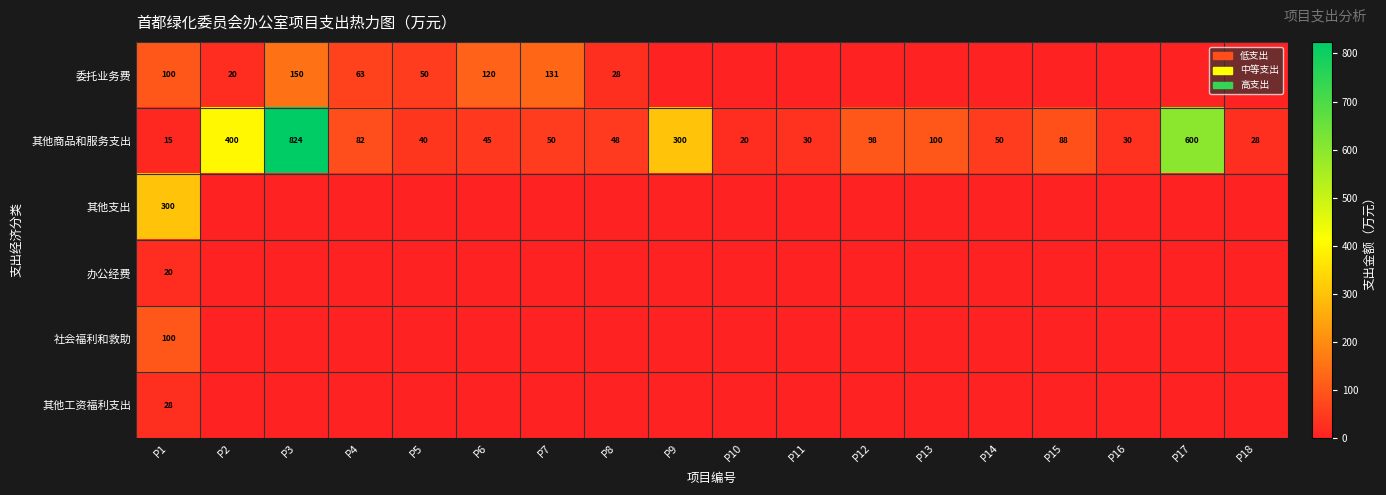

What is the average value of the 其他商品和服务支出 series?

158